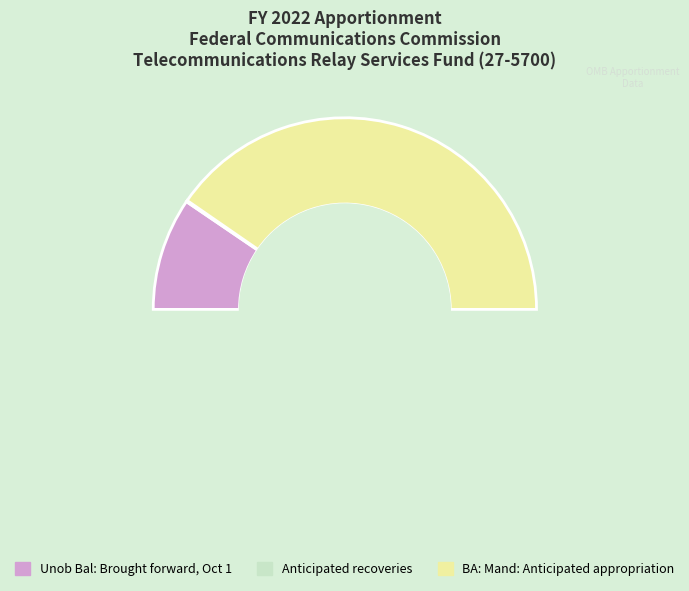

Count the number of slices in the pie.

3